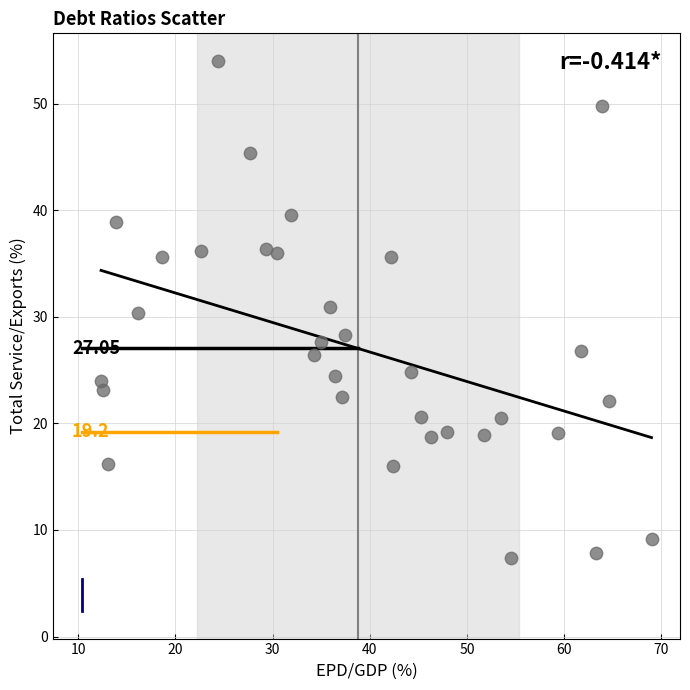

What is the range of Y values (max minus min)?

46.7